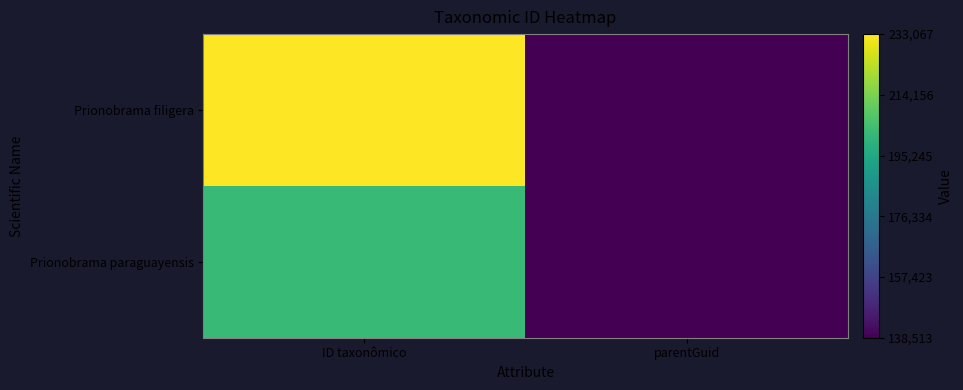

Reading left to right, what are all the values shown in this chart?

Prionobrama paraguayensis: ID taxonômico=202543	parentGuid=138513
Prionobrama filigera: ID taxonômico=233067	parentGuid=138513